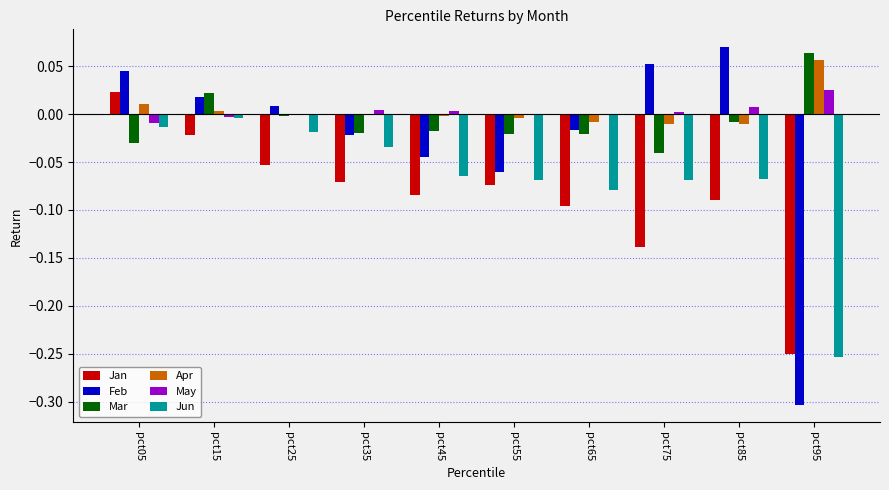

Which category has the highest value in the Jun series?

pct15